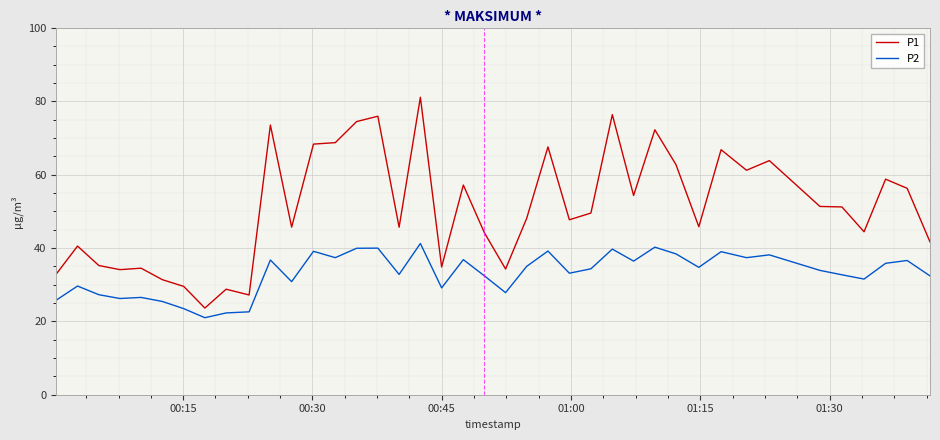

List the series in order of their overall mean, highest first.

P1, P2